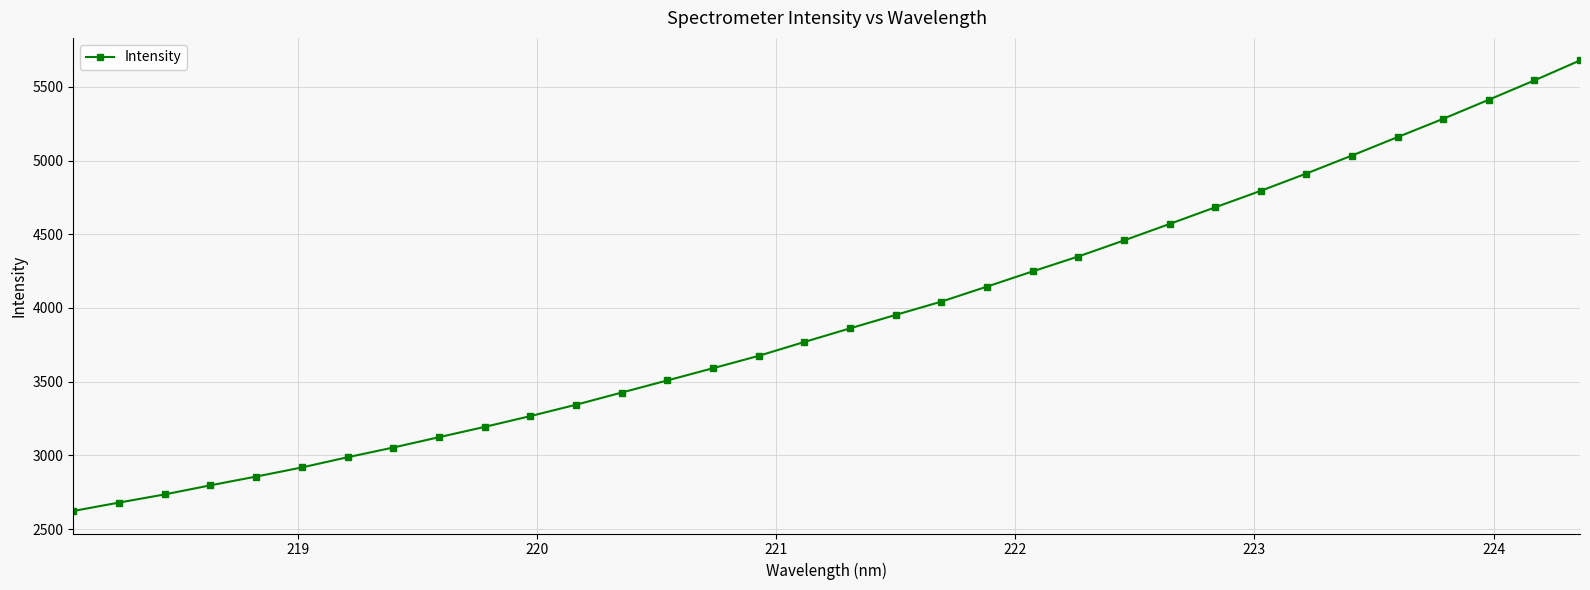

Does the chart display data point markers on the line(s)?

Yes